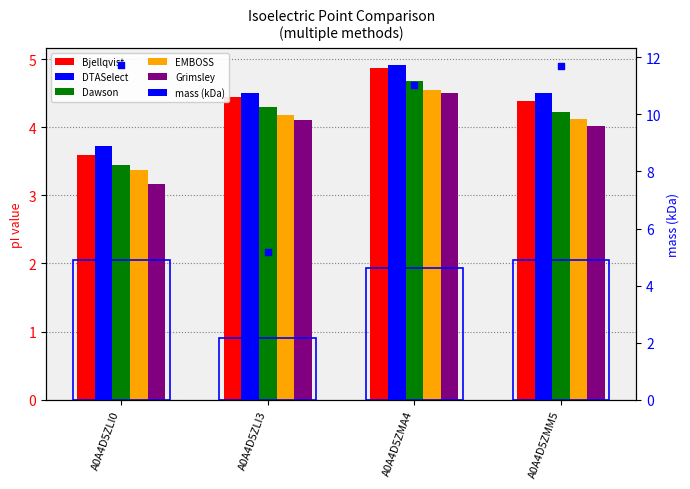

Which series contains the highest Y value?

DTASelect